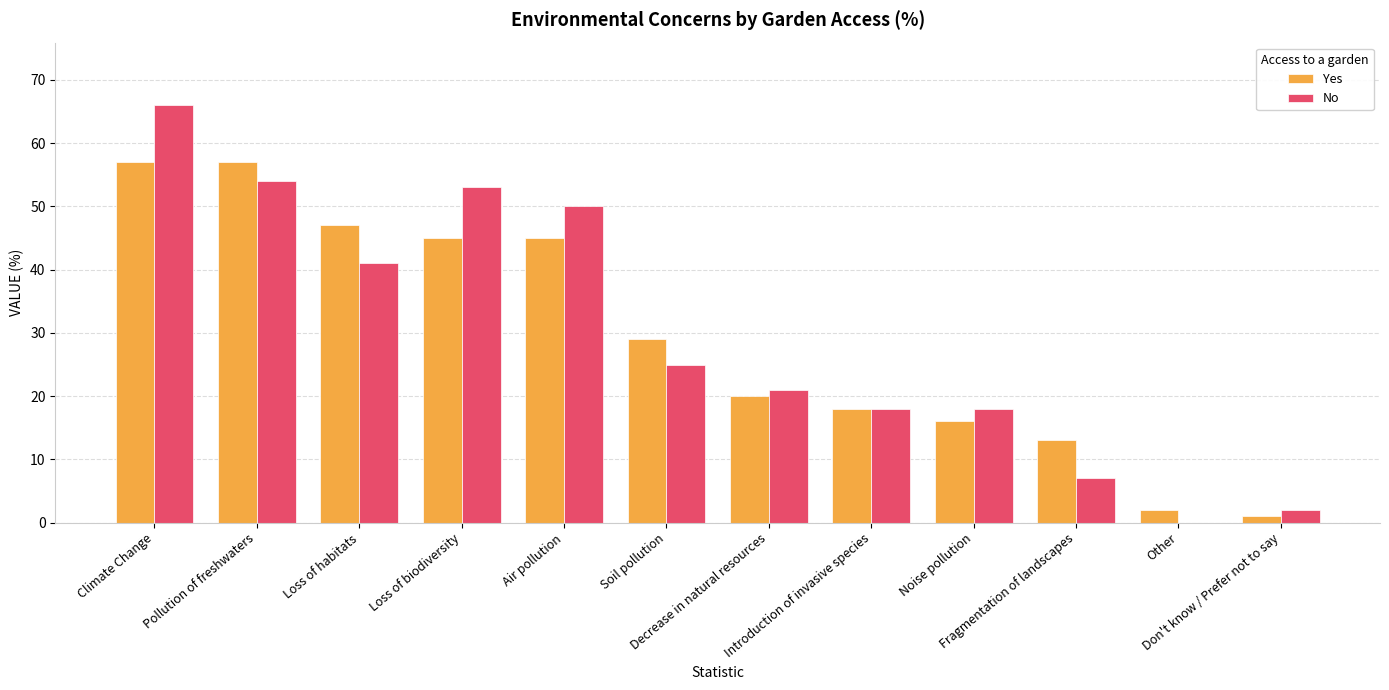

What is the highest value of the Yes series?

57